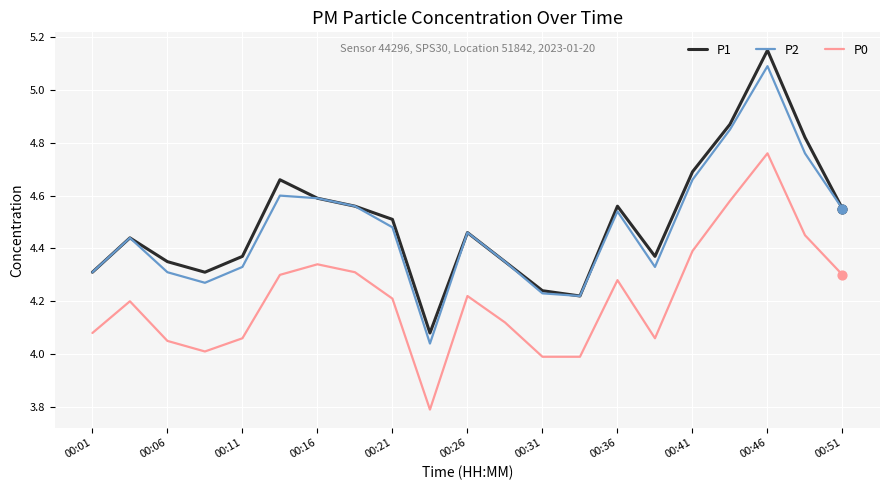

Which series has the largest total across all categories?

P1